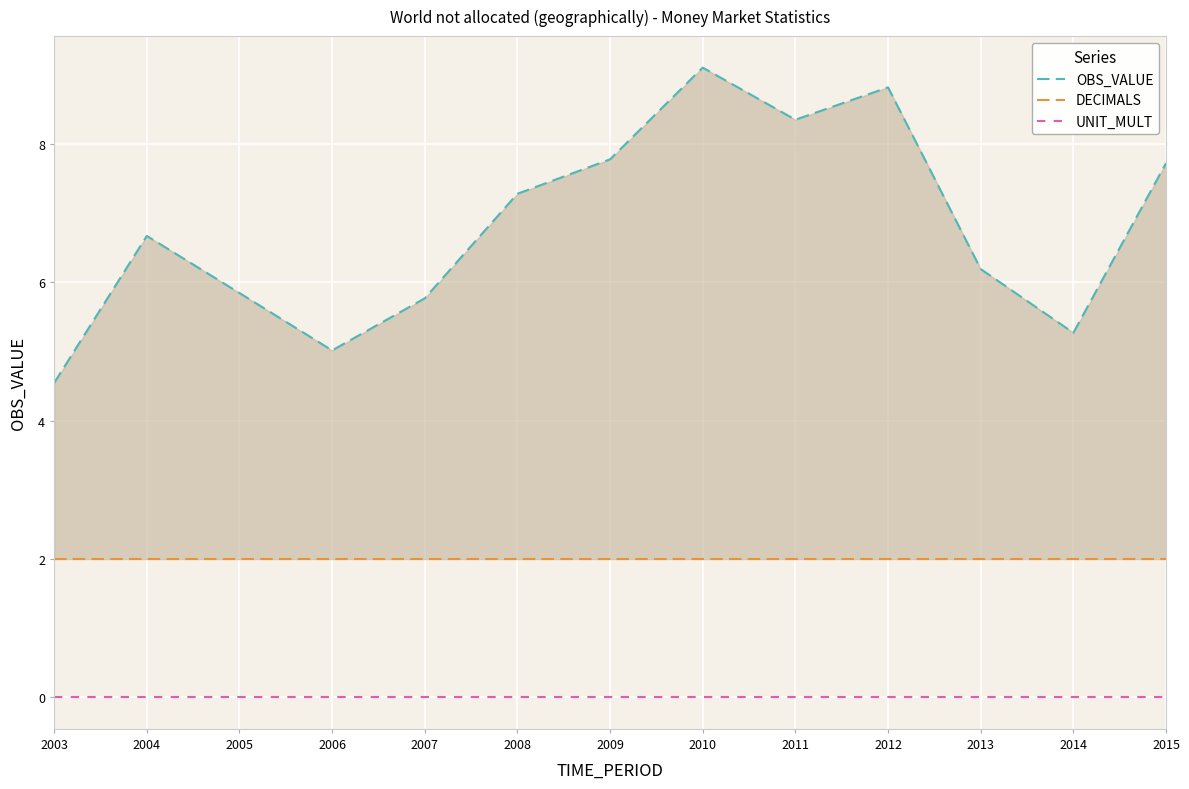

What are all the series names shown in the legend?

OBS_VALUE, DECIMALS, UNIT_MULT